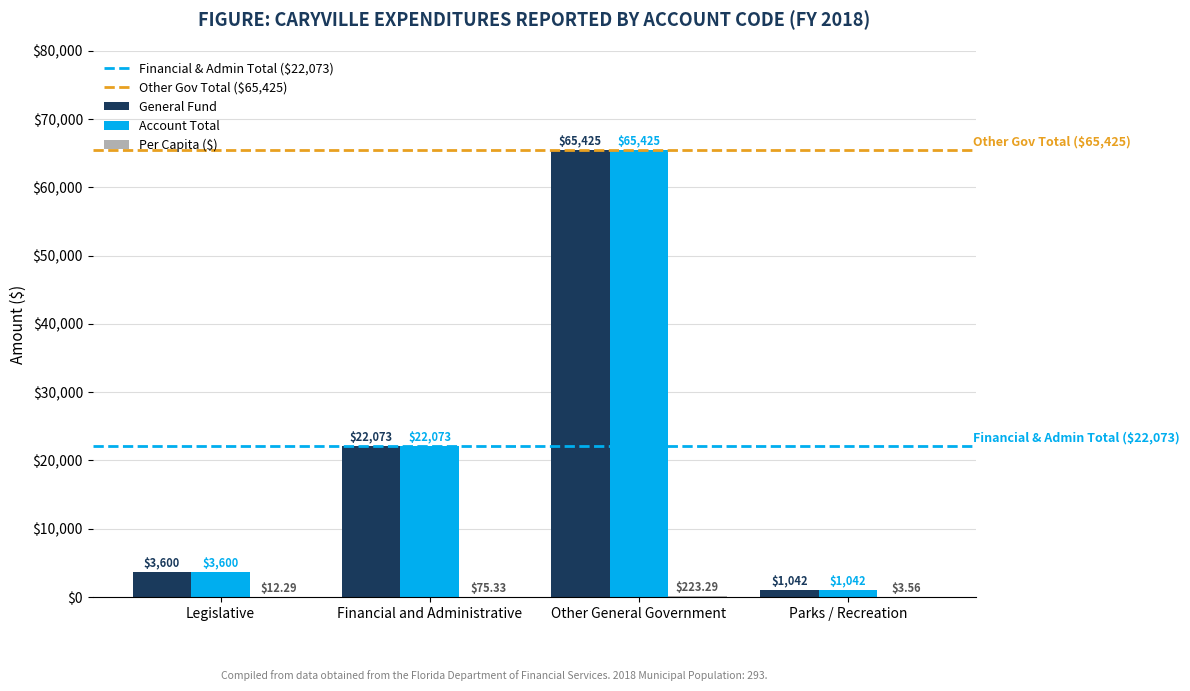

Count the number of data series in this chart.

3